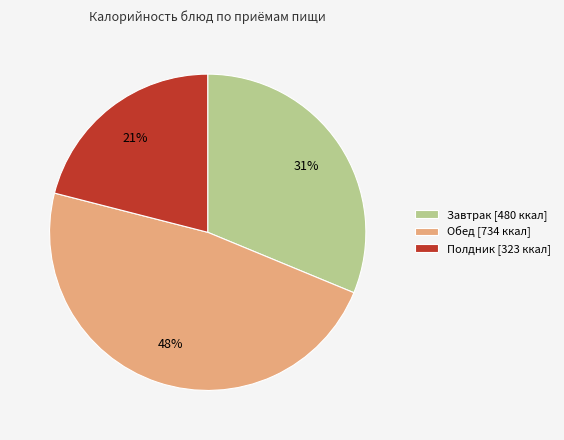

To the nearest percent, what is the difference between the largest and smallest slice percentages?

27%